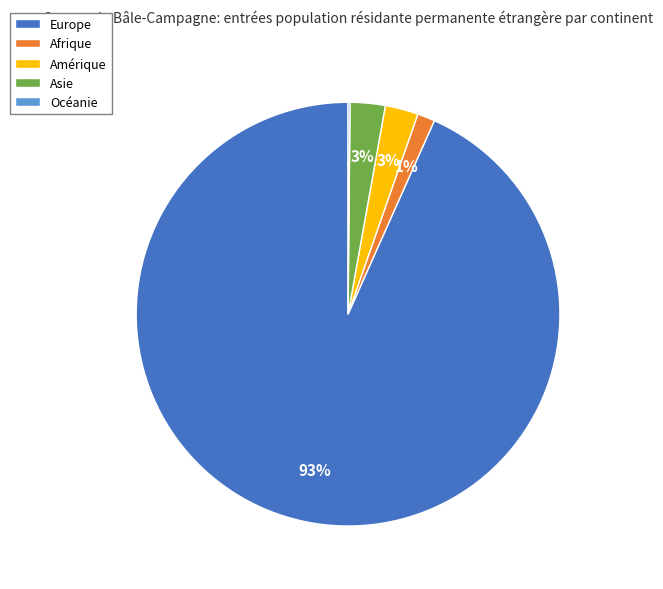

What is the largest slice in the pie chart?

Europe